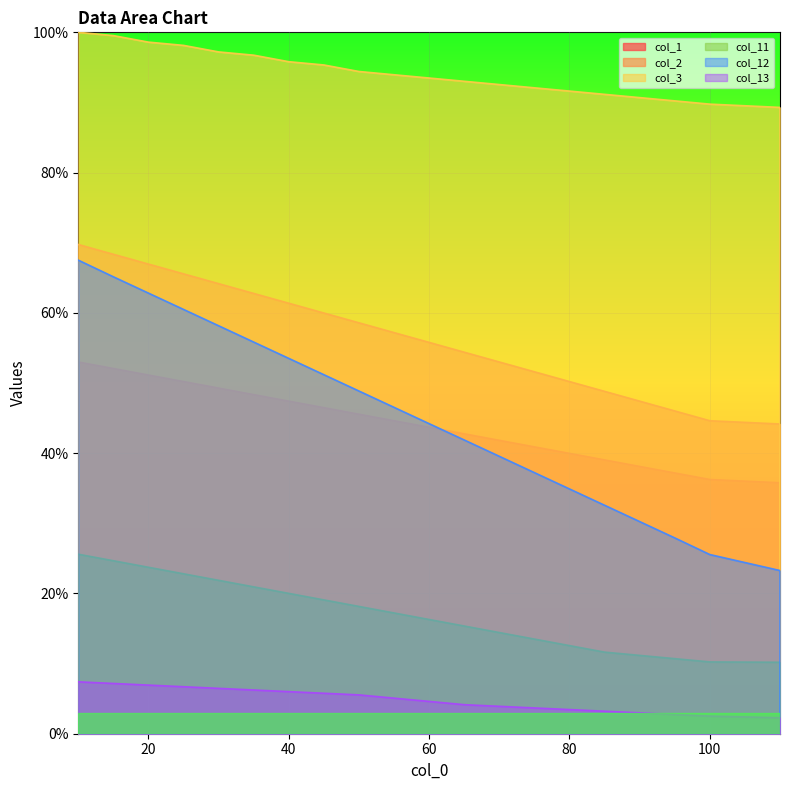

What is the greatest value displayed?

1.0